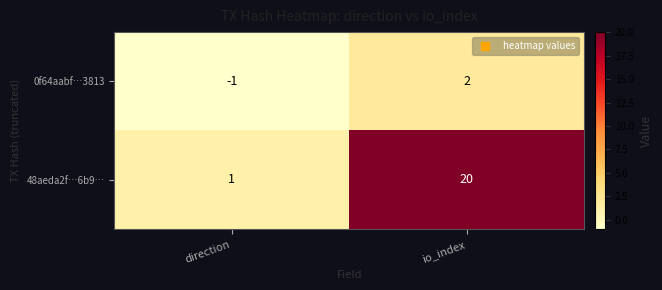

Rank the series by their average value, from highest to lowest.

48aeda2f…6b9…, 0f64aabf…3813